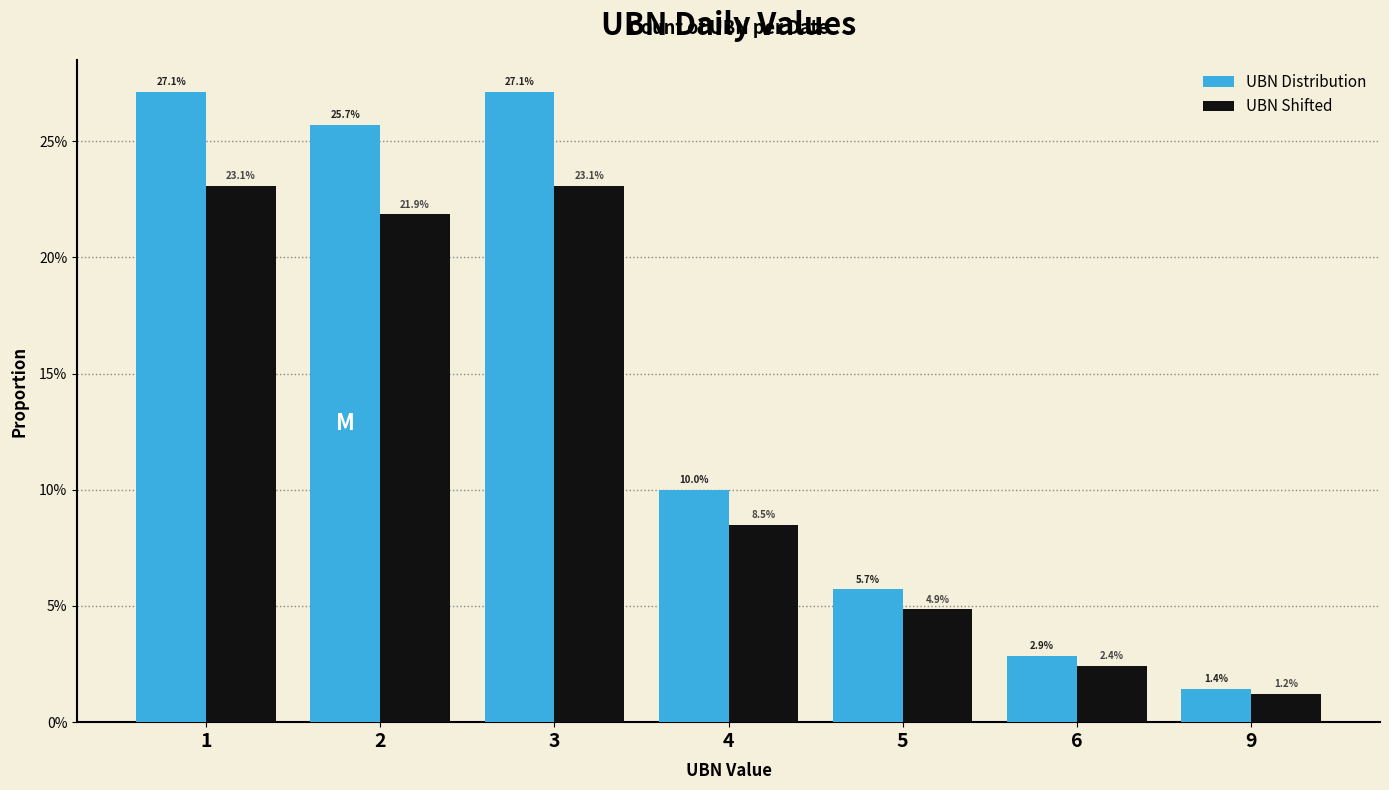

Which category has the lowest value across all series?

9